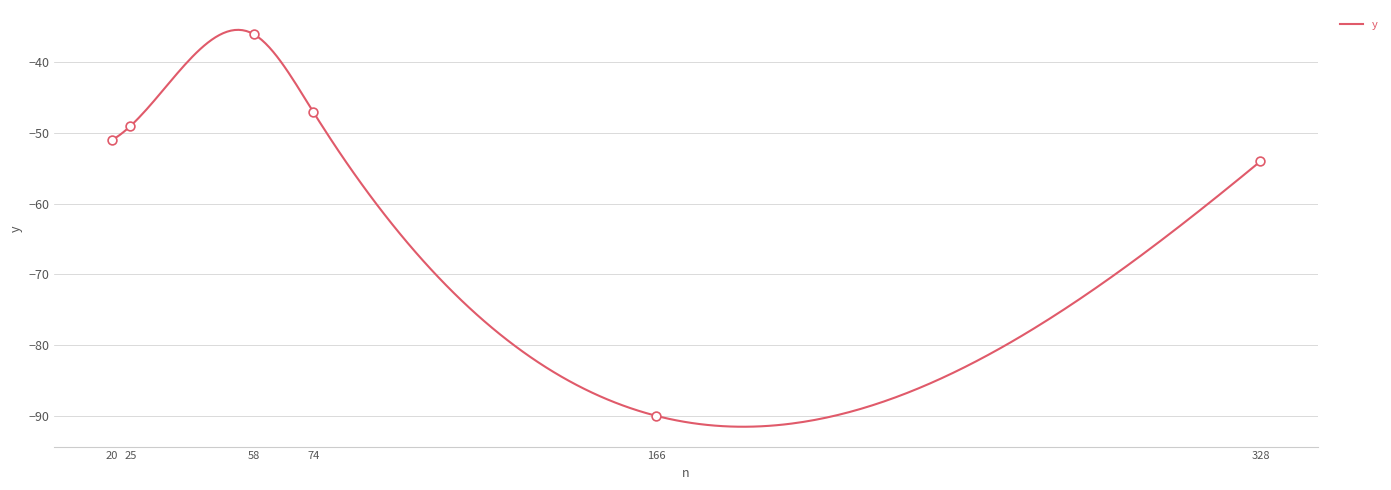

Which has a higher value, 58 or 25?

58